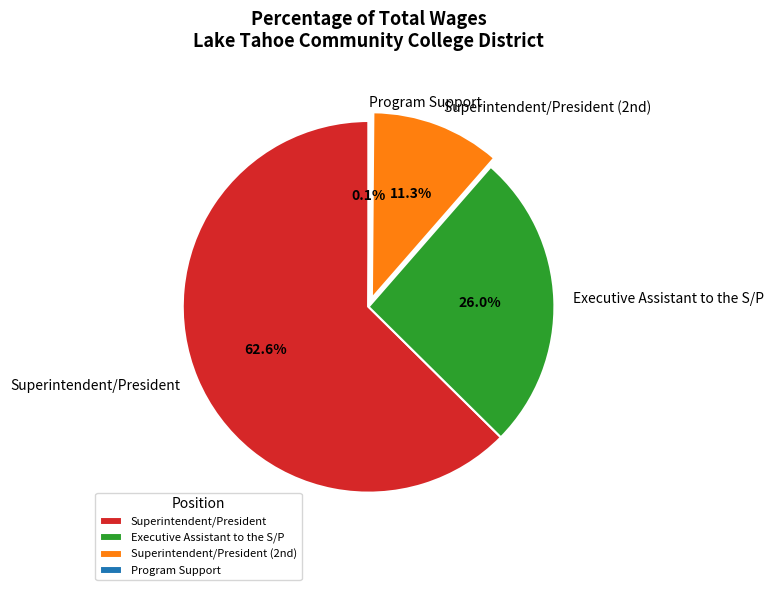

True or false: Executive Assistant to the S/P accounts for 14% of the total.

False